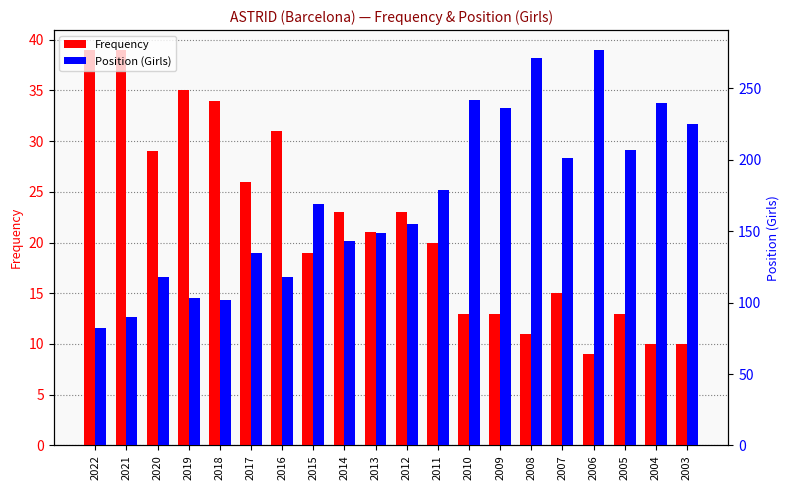

At which label does Position (Girls) reach its minimum?

2022